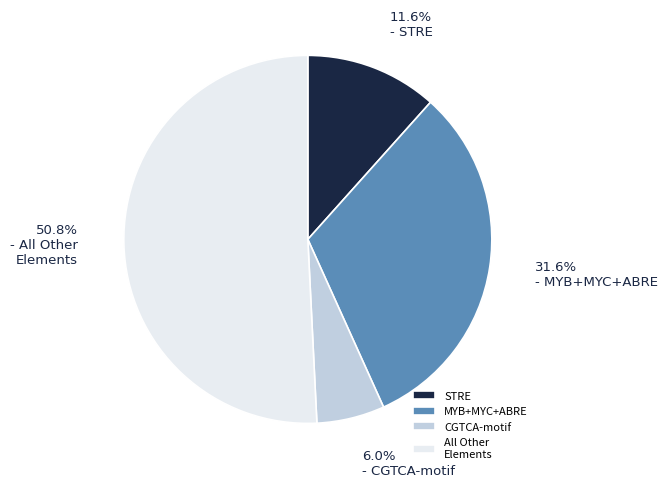

Rank the categories by value from lowest to highest.

CGTCA-motif, STRE, MYB+MYC+ABRE, All Other Elements